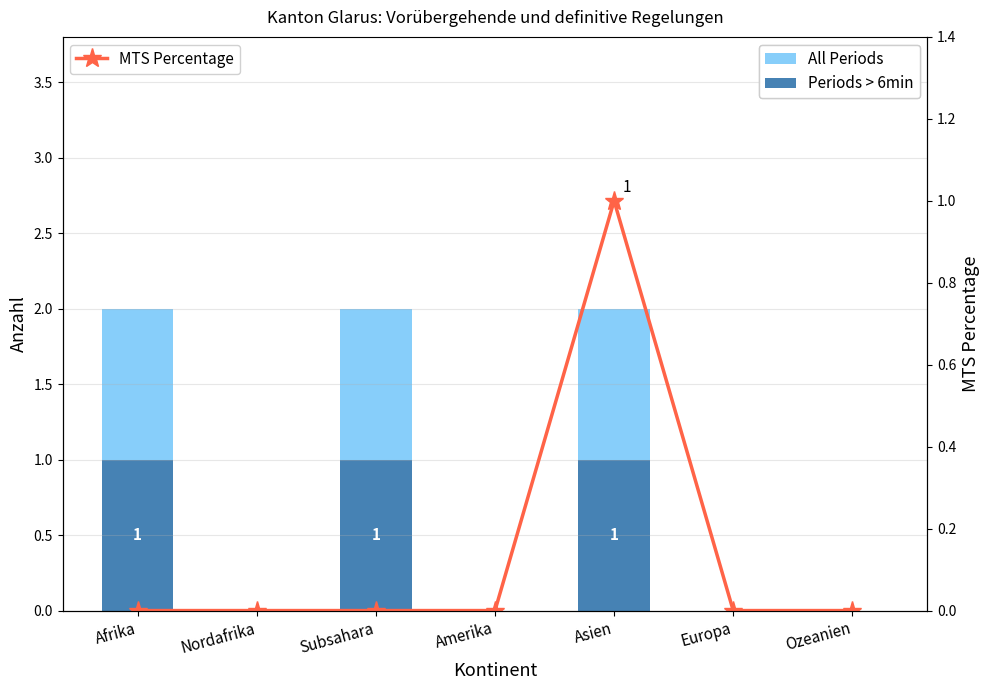

What is the approximate value of All Periods at Afrika?

1